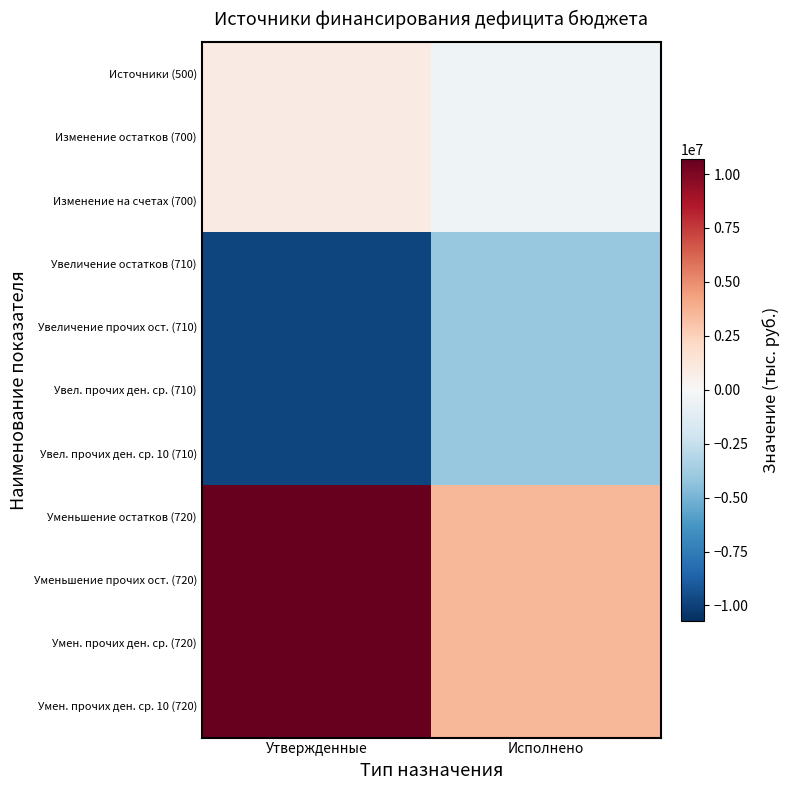

Rank the series by their maximum value, from highest to lowest.

Уменьшение остатков (720), Уменьшение прочих ост. (720), Умен. прочих ден. ср. (720), Умен. прочих ден. ср. 10 (720), Источники (500), Изменение остатков (700), Изменение на счетах (700), Увеличение остатков (710), Увеличение прочих ост. (710), Увел. прочих ден. ср. (710), Увел. прочих ден. ср. 10 (710)